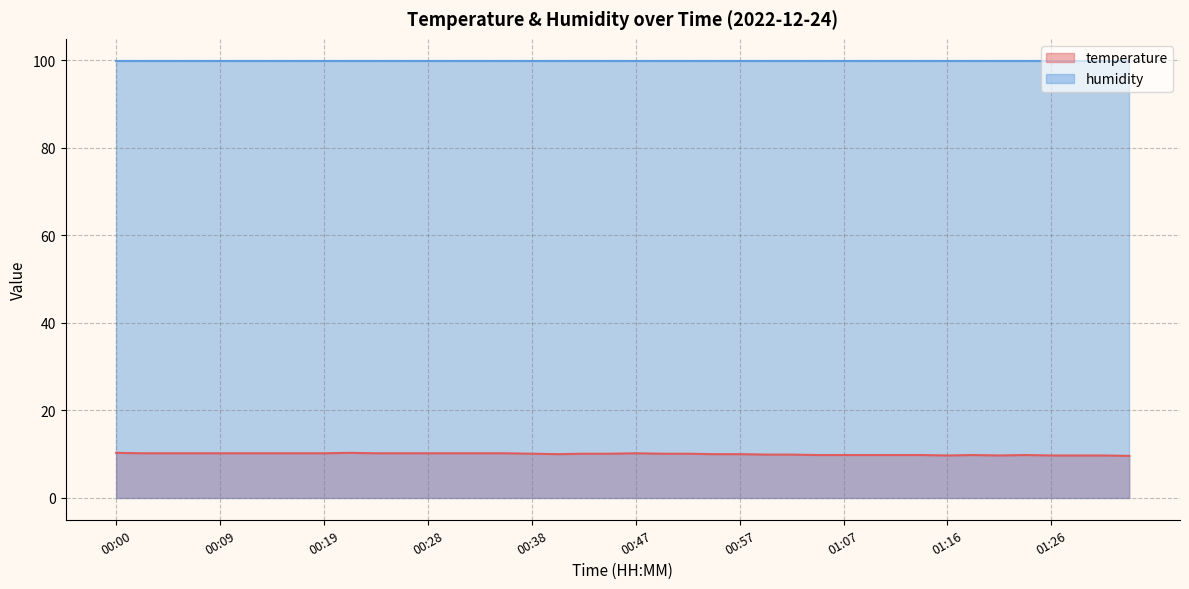

What is the label of the 28th point from the left?

01:04